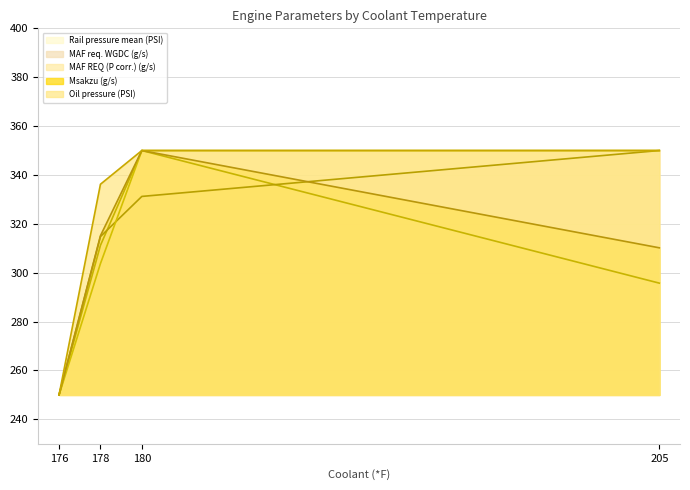

True or false: MAF req. WGDC (g/s) has more than 1 points higher than both neighbors.

False